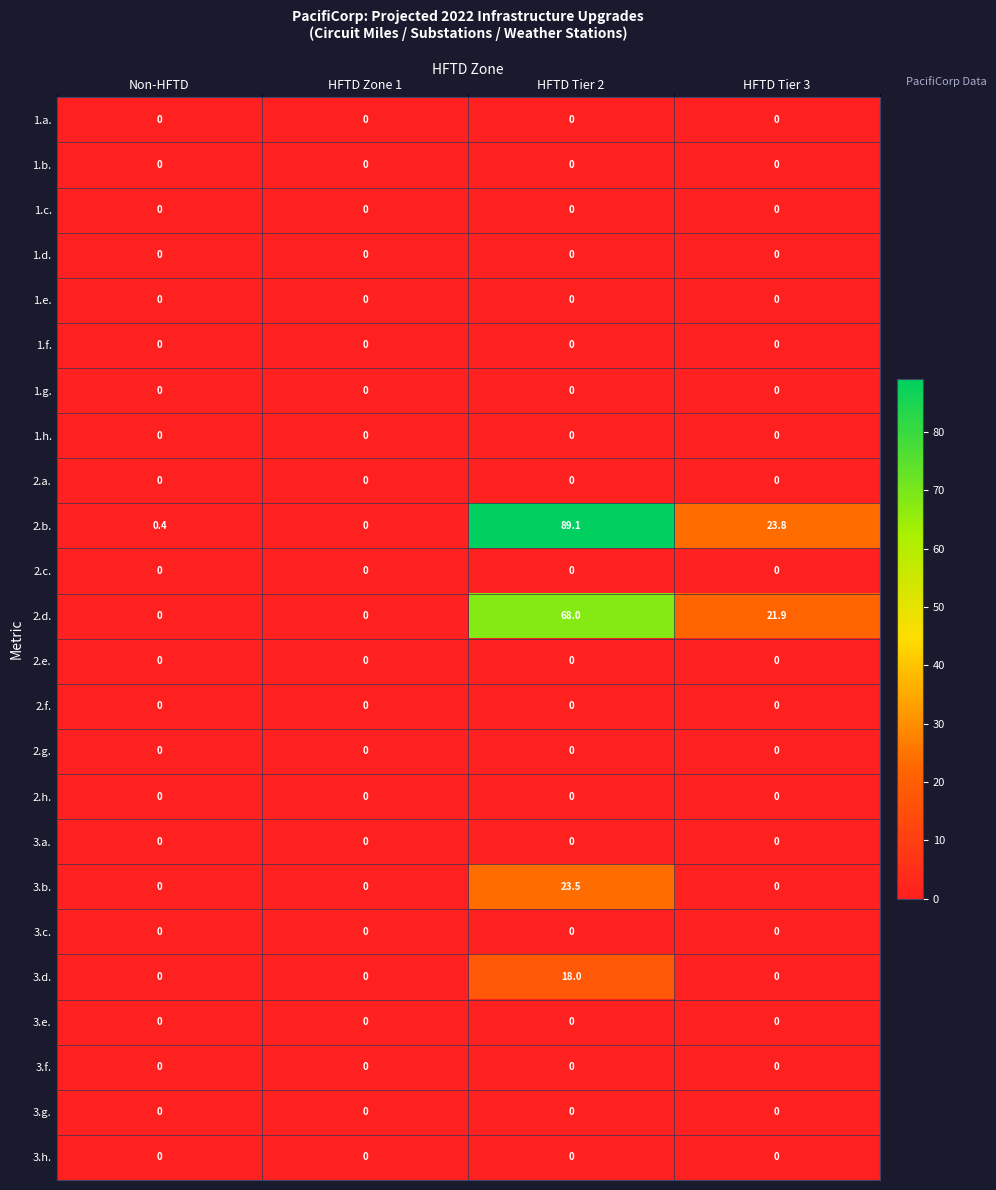

Which series changed the most between Non-HFTD and HFTD Tier 2?

2.b.